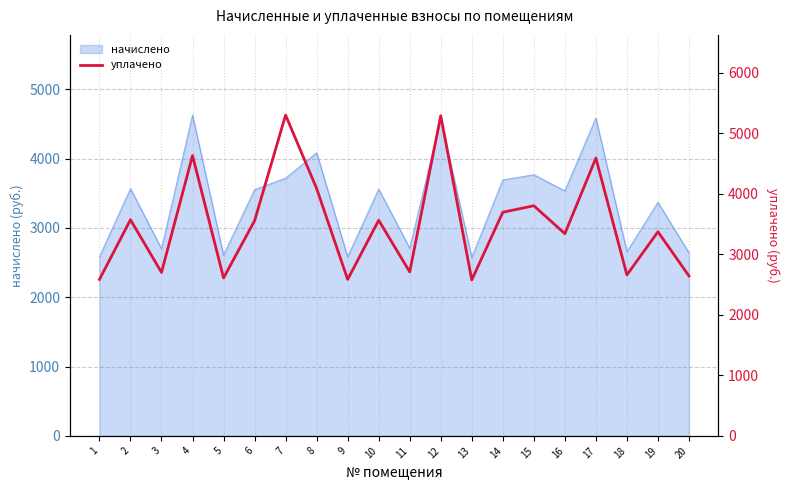

Reading left to right, extract all data points from this chart.

1=2583.4	2=3568.7	3=2699.3	4=4628.5	5=2608.2	6=3552.1	7=5297.1	8=4084.4	9=2583.4	10=3560.4	11=2707.6	12=5286.7	13=2575.1	14=3692.9	15=3800.0	16=3339.1	17=4587.1	18=2657.9	19=3370.0	20=2641.3